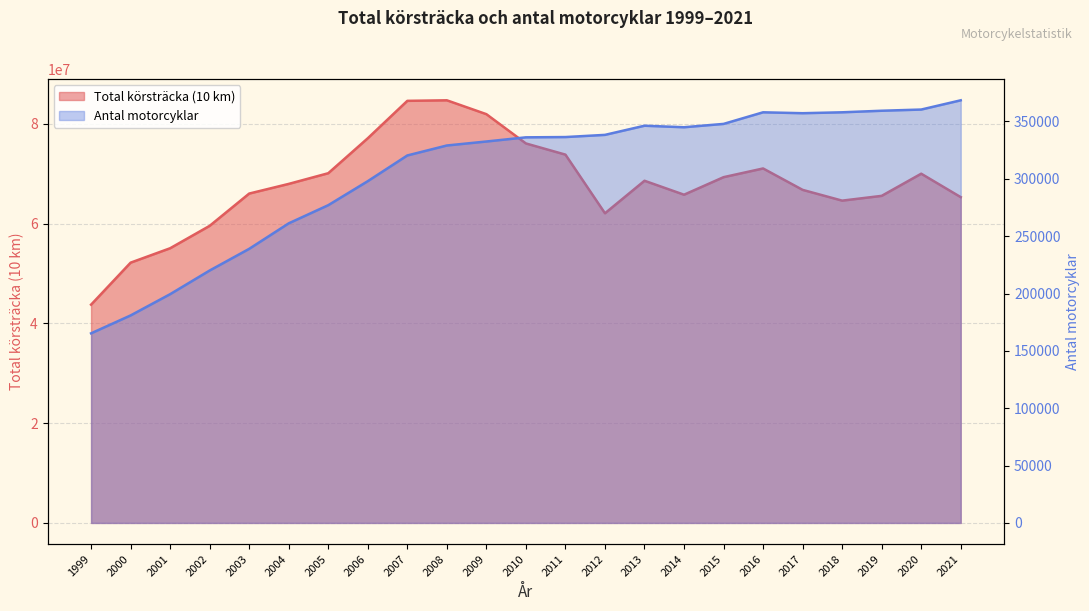

List the labels in order of Total körsträcka (10 km) value, largest first.

2008, 2007, 2009, 2006, 2010, 2011, 2016, 2005, 2020, 2015, 2013, 2004, 2017, 2003, 2014, 2019, 2021, 2018, 2012, 2002, 2001, 2000, 1999